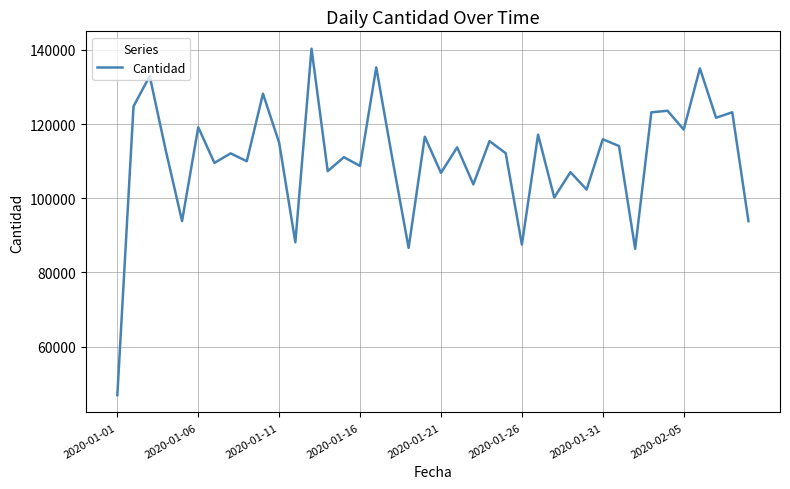

What is the greatest value displayed?

140319